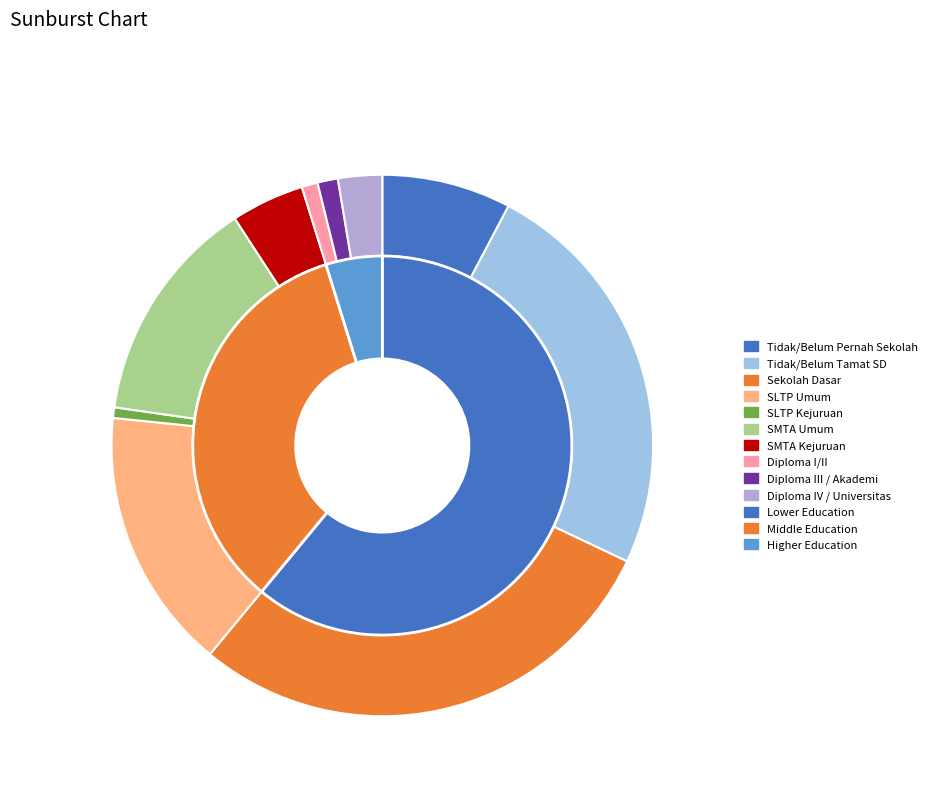

Combined, what portion of the pie is Tidak/Belum Pernah Sekolah and Diploma III / Akademi?

8.9%